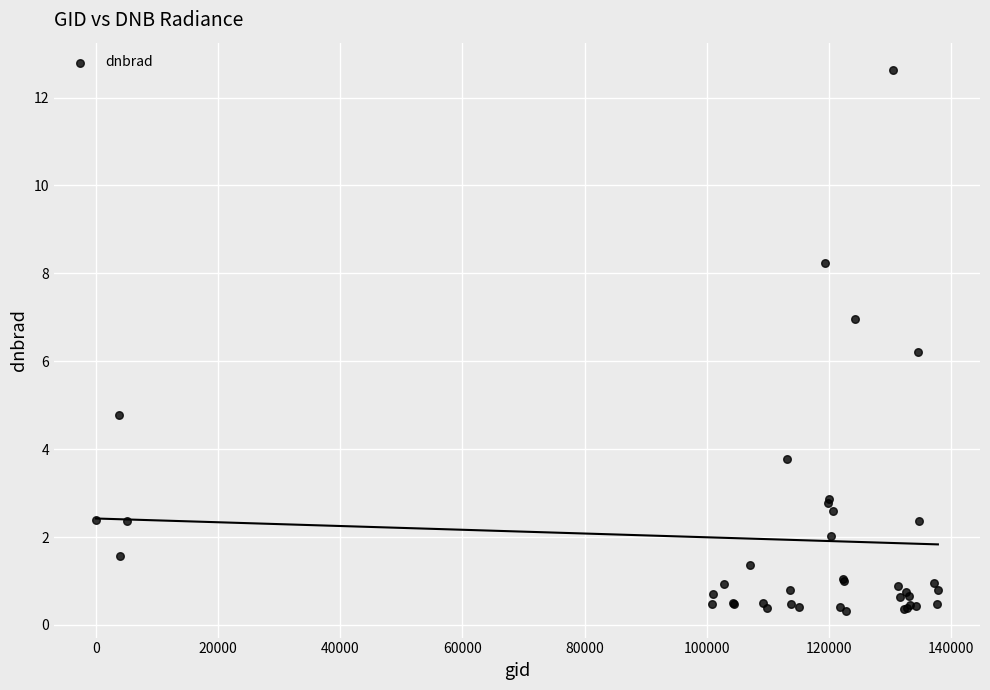

What Y value in the scatter plot is closest to 6?

6.2